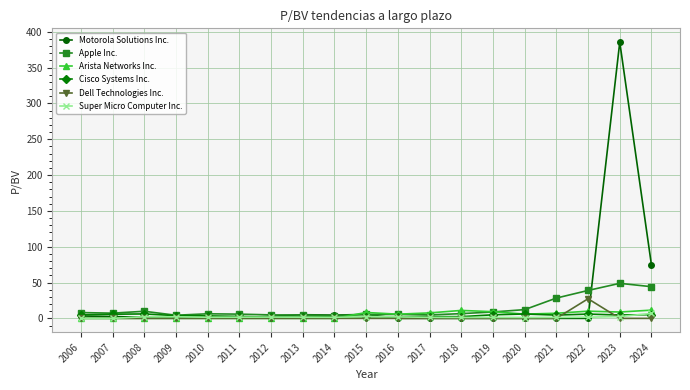

True or false: Apple Inc. has more than 1 interior local peaks.

True